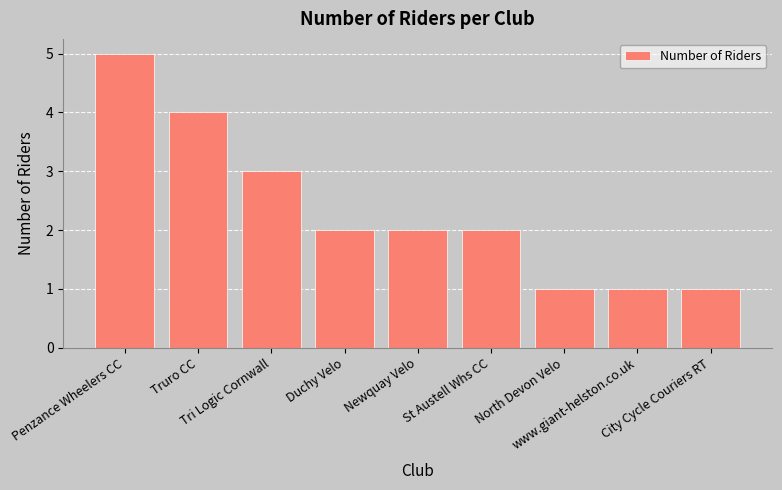

What is the greatest value displayed?

5